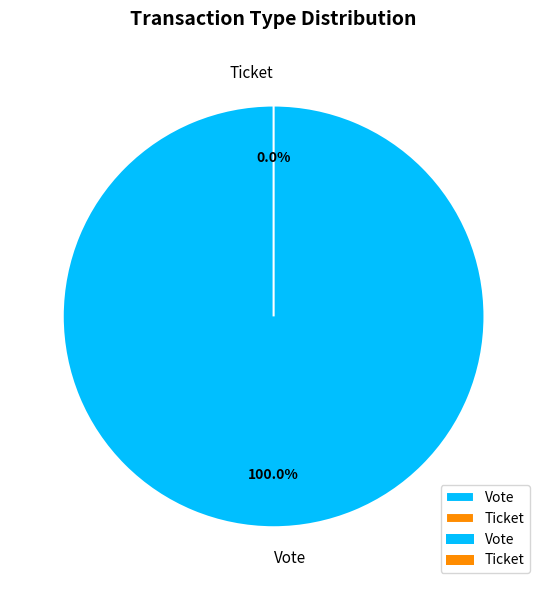

Combined, do Vote and Ticket account for over 50%?

Yes